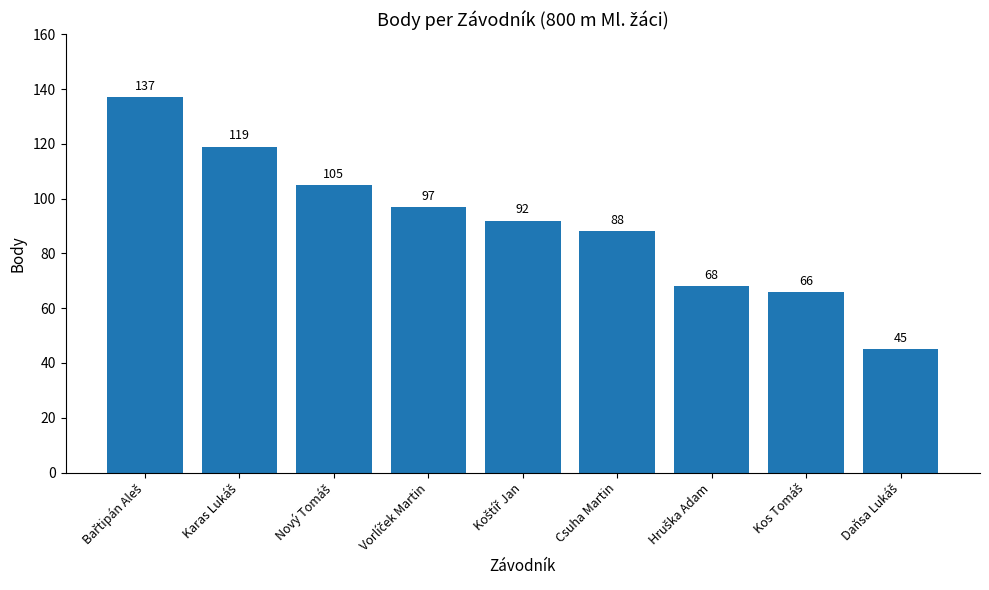

What is the value of the 5th bar from the left?

92